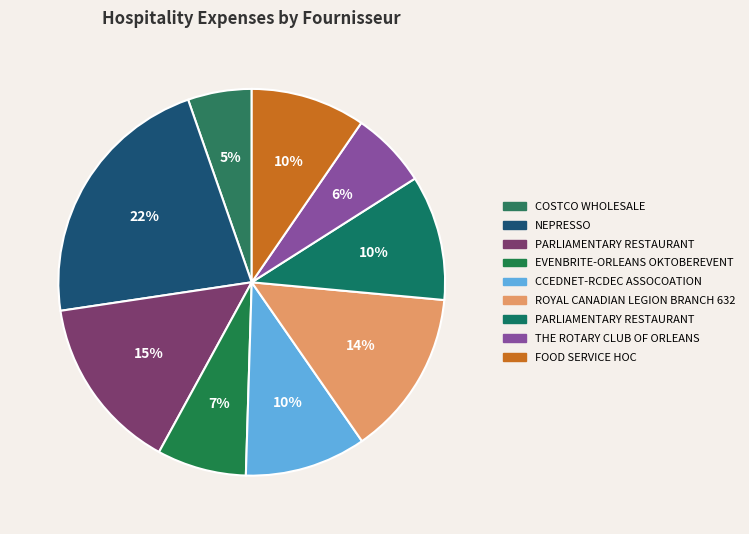

To the nearest percent, what is the difference between the largest and smallest slice percentages?

17%